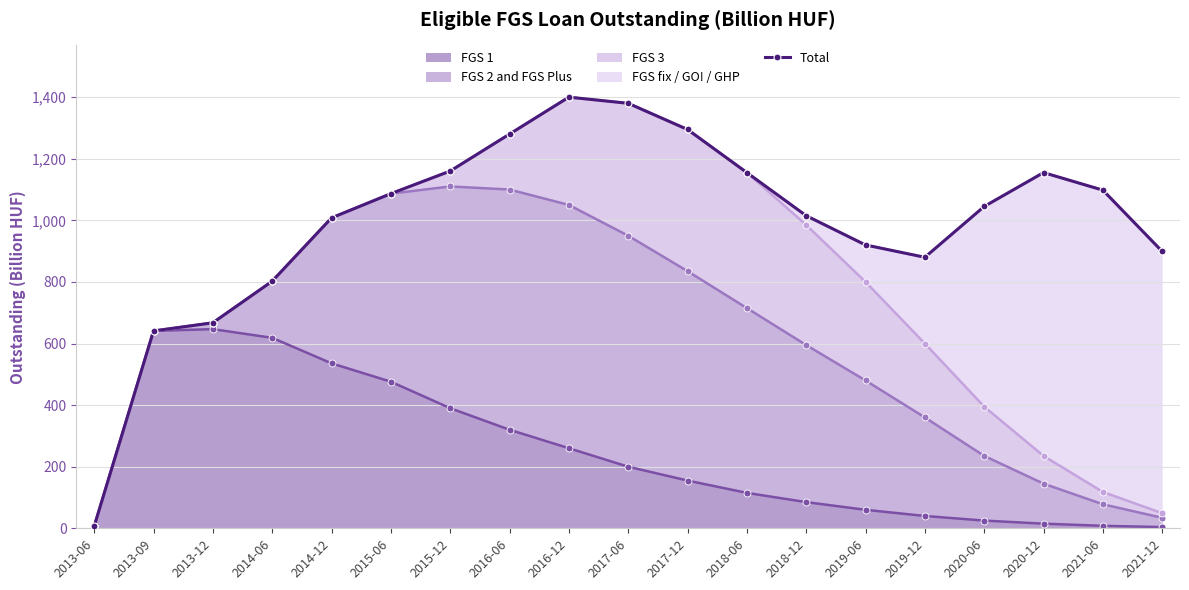

True or false: the data shows 6.6 at 2013-06.

True